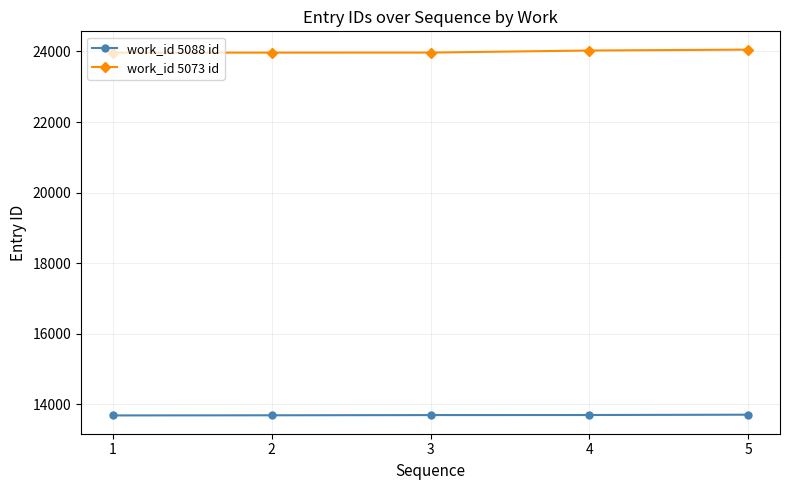

What is the sum of the work_id 5073 id values at 4 and 2?

47990